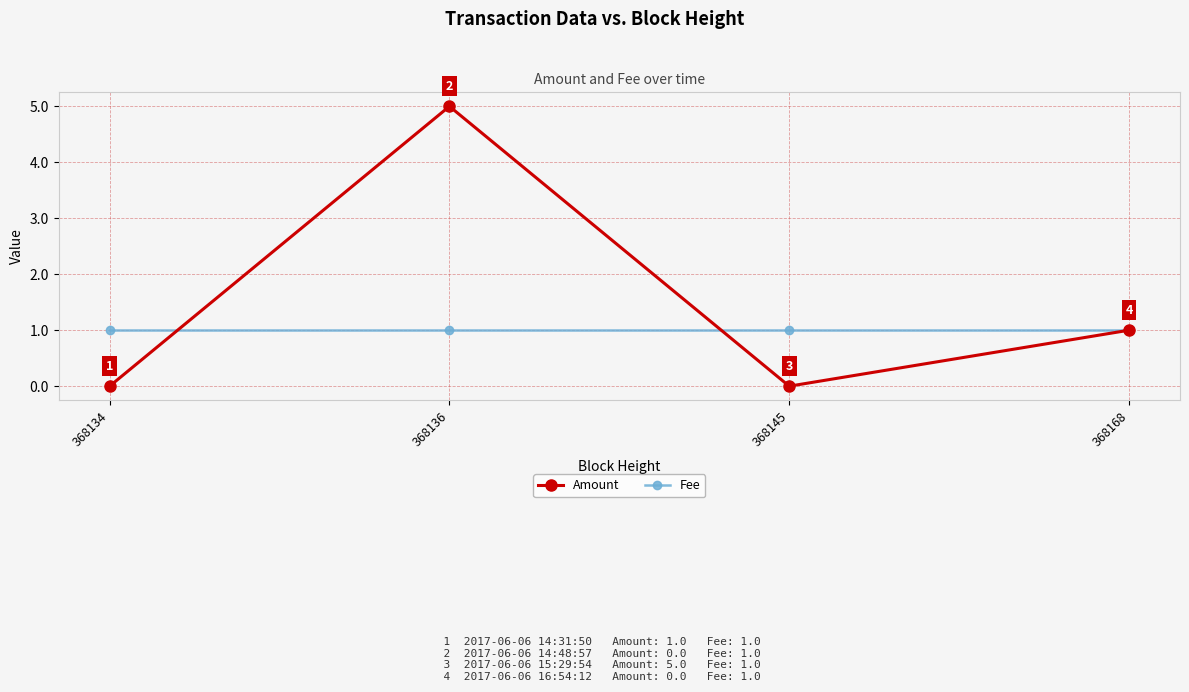

Rank the series by their average value, from highest to lowest.

Amount, Fee